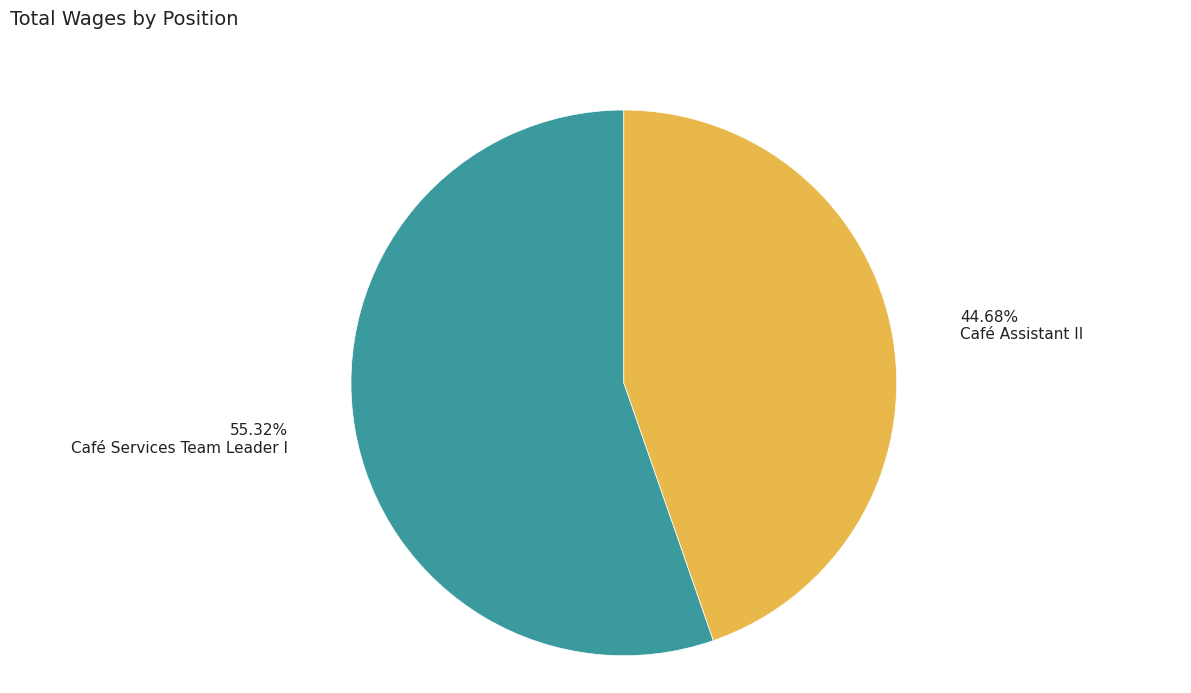

To the nearest percent, what is the difference between the Café Assistant II and Café Services Team Leader I slice percentages?

11%